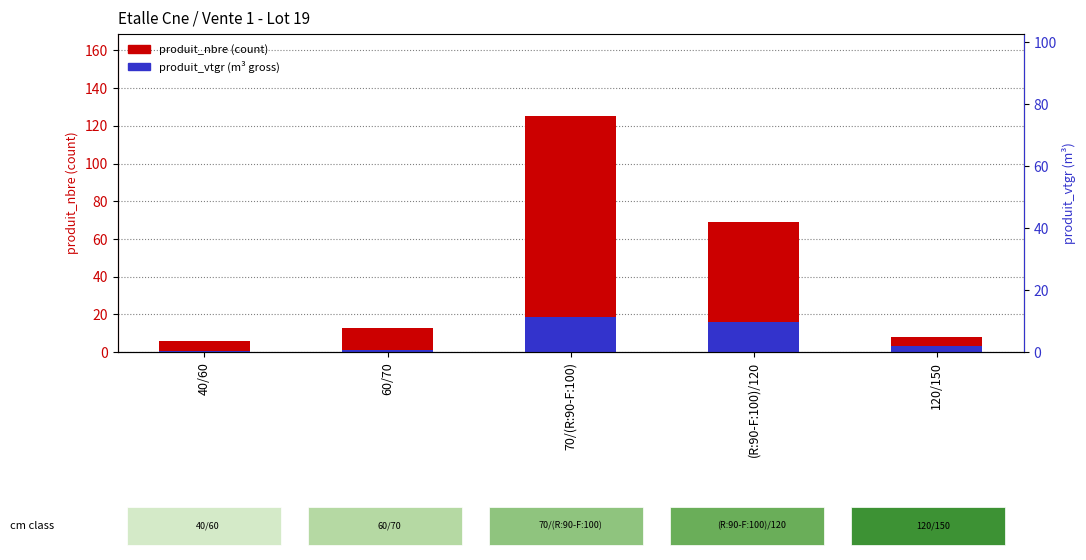

The value of produit_vtgr at 70/(R:90-F:100) is 18.8. True or false?

True